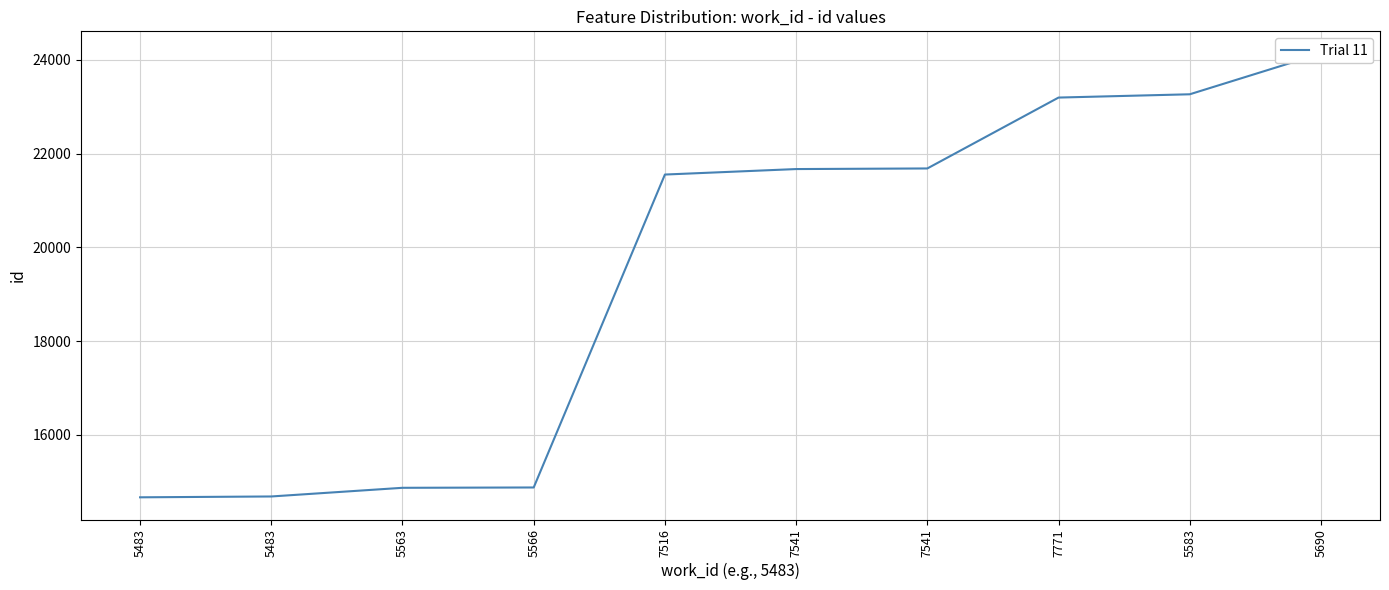

True or false: the data has more than 1 interior local peaks.

False